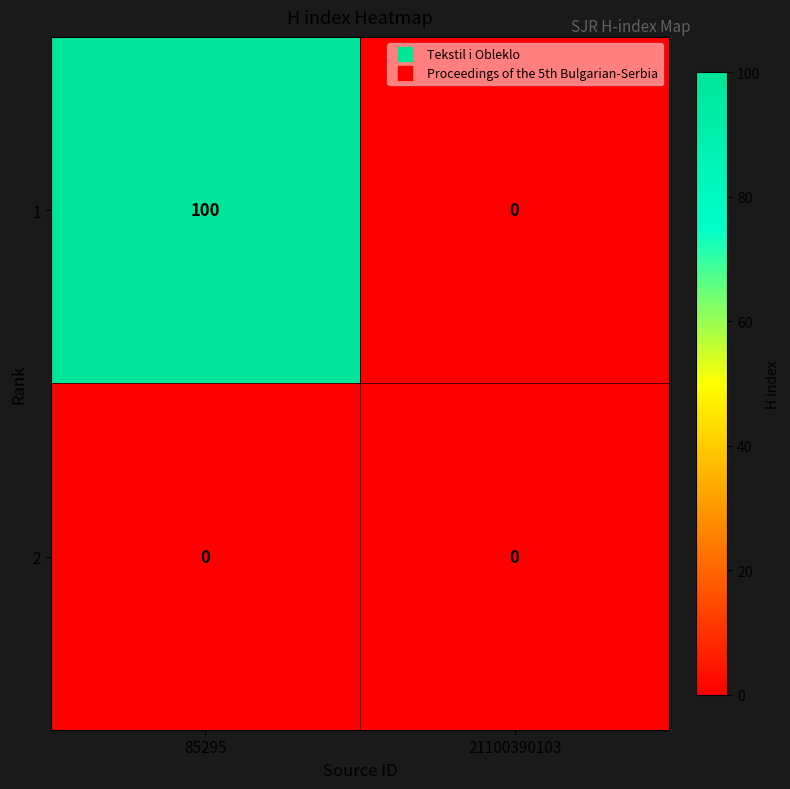

What is the difference between the highest and lowest values at 85295?

100